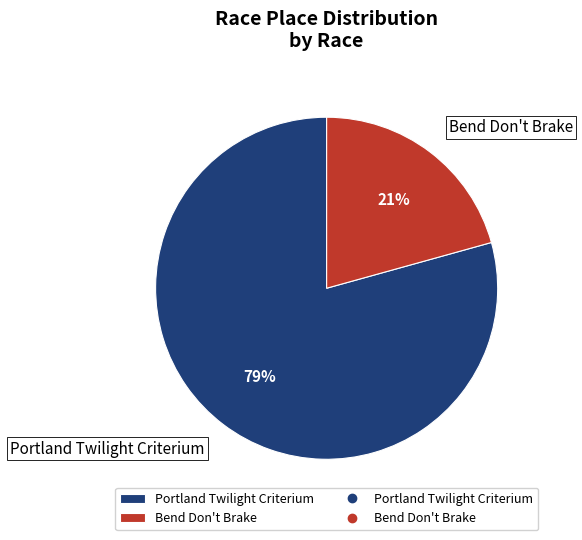

What percentage is the Portland Twilight Criterium slice, to the nearest percent?

79%